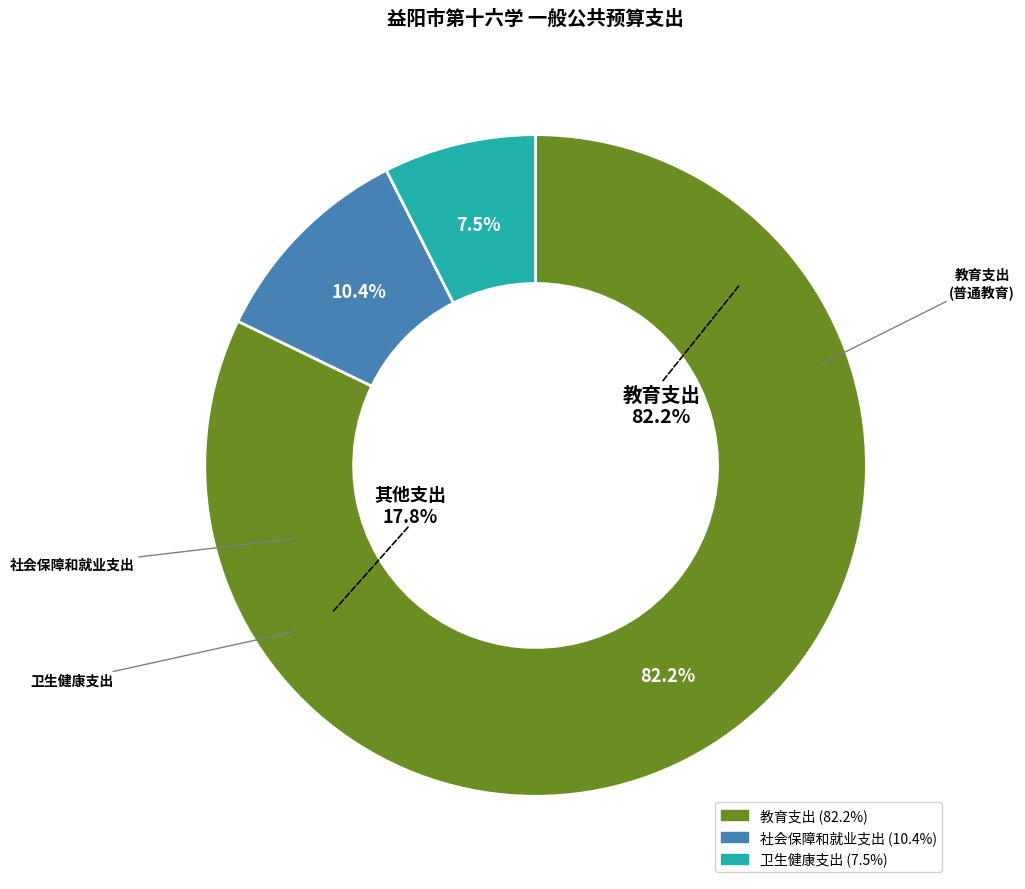

Does 教育支出 represent more than half of the total?

Yes